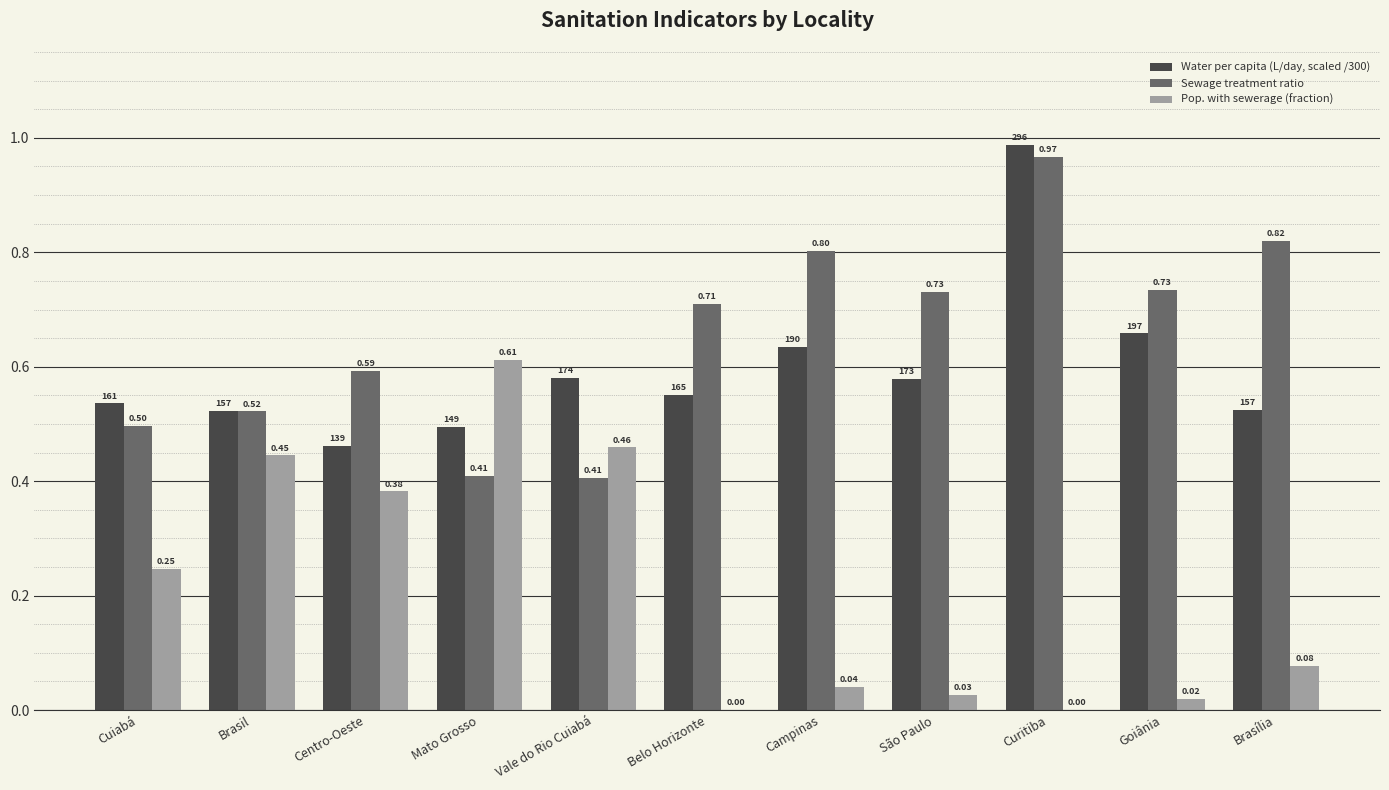

Between Belo Horizonte and Campinas, which series saw the biggest shift?

Sewage treatment ratio